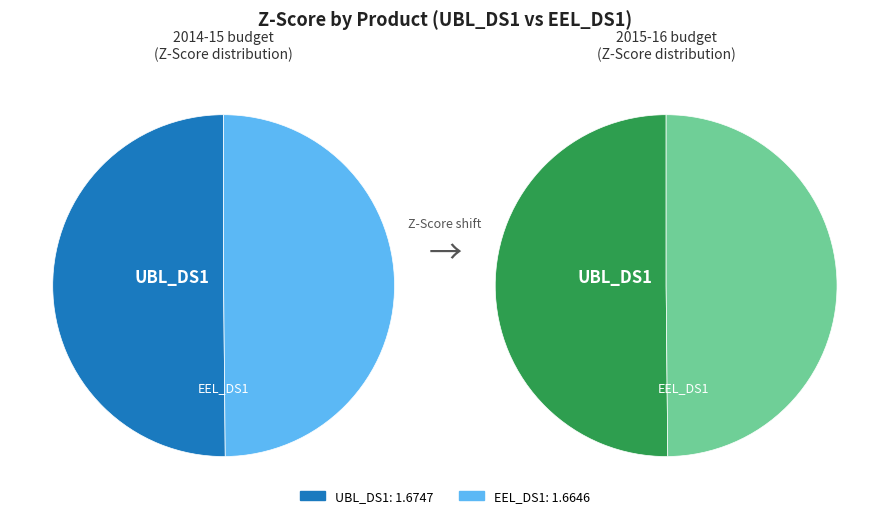

The UBL_DS1 slice represents 35% of the pie. True or false?

False